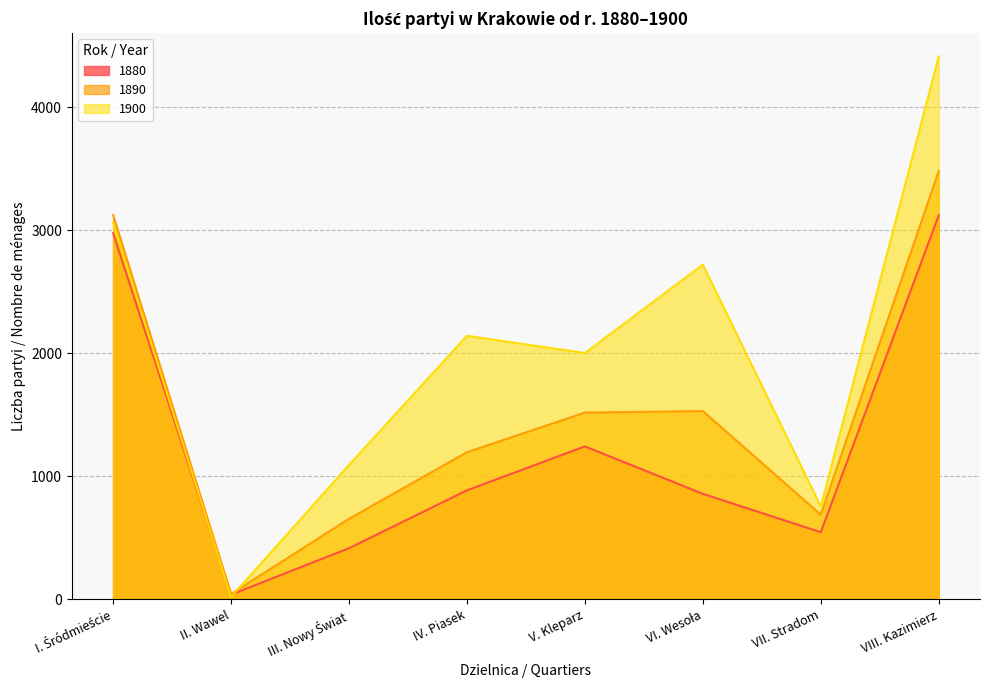

Which series changed the most between VI. Wesoła and VIII. Kazimierz?

1880